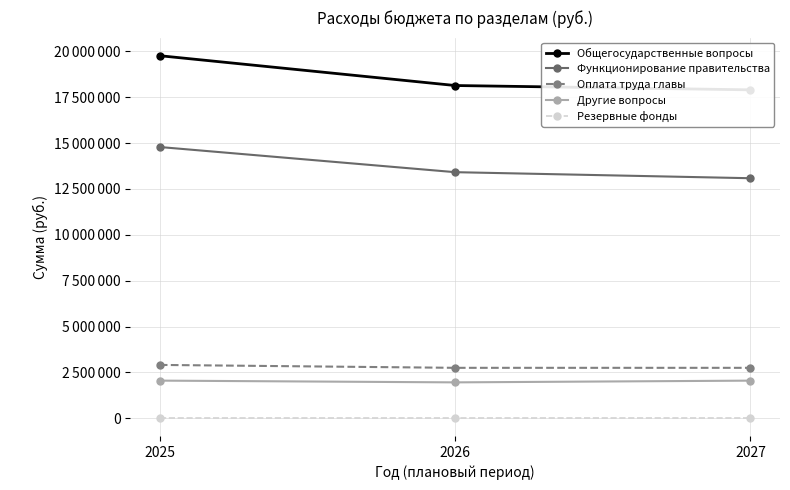

What is the value of the Другие вопросы point at the 1st from the left?

2050686.2